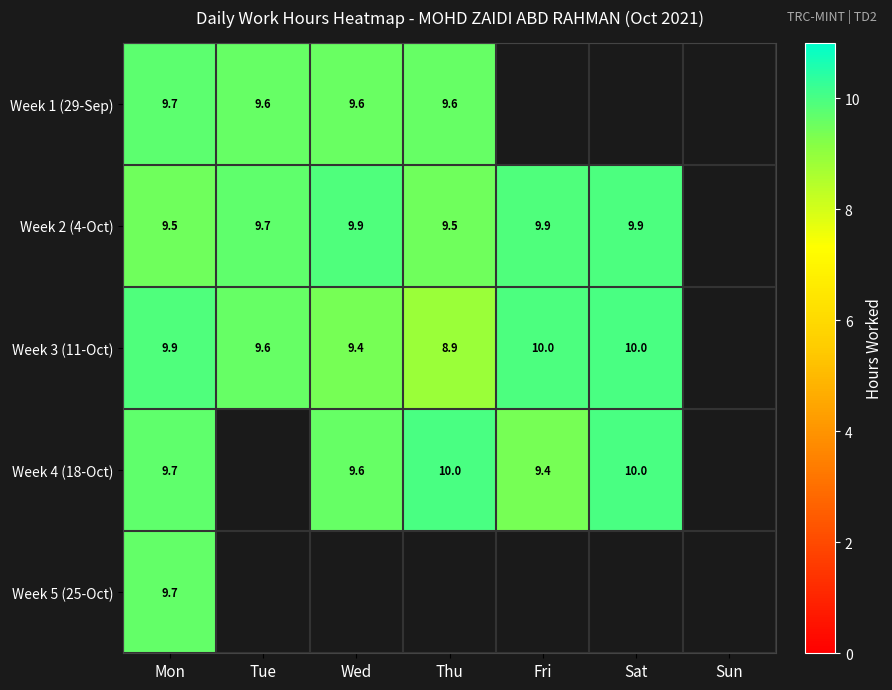

Is it true that Week 3 (11-Oct) equals 4.9 at Sat?

False